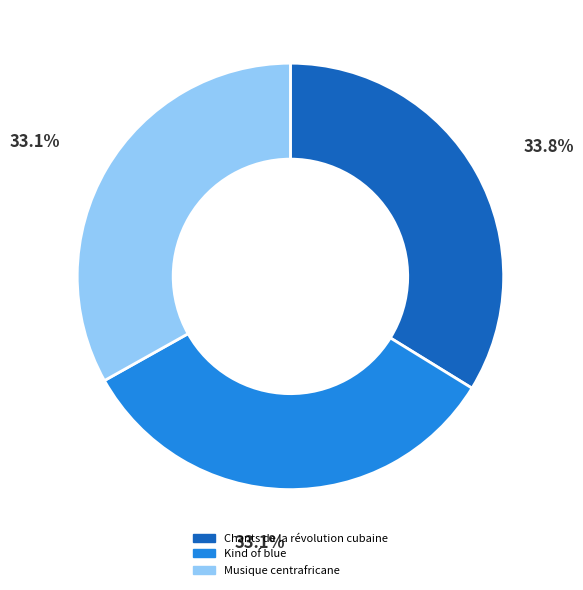

True or false: Kind of blue accounts for 33% of the total.

True